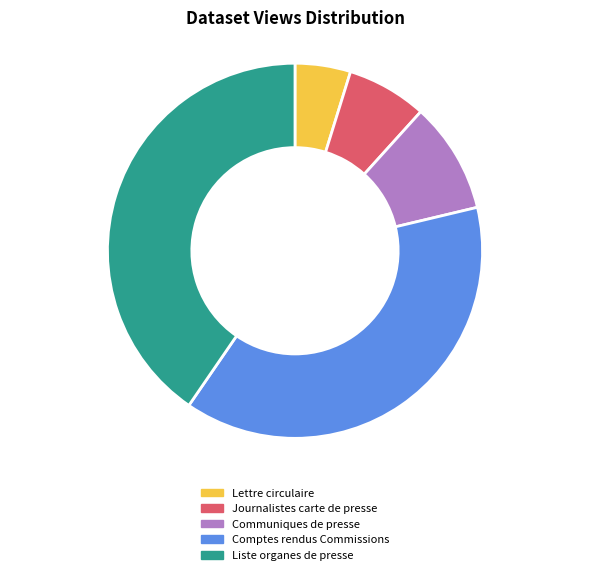

Which slice is the smallest?

Lettre circulaire